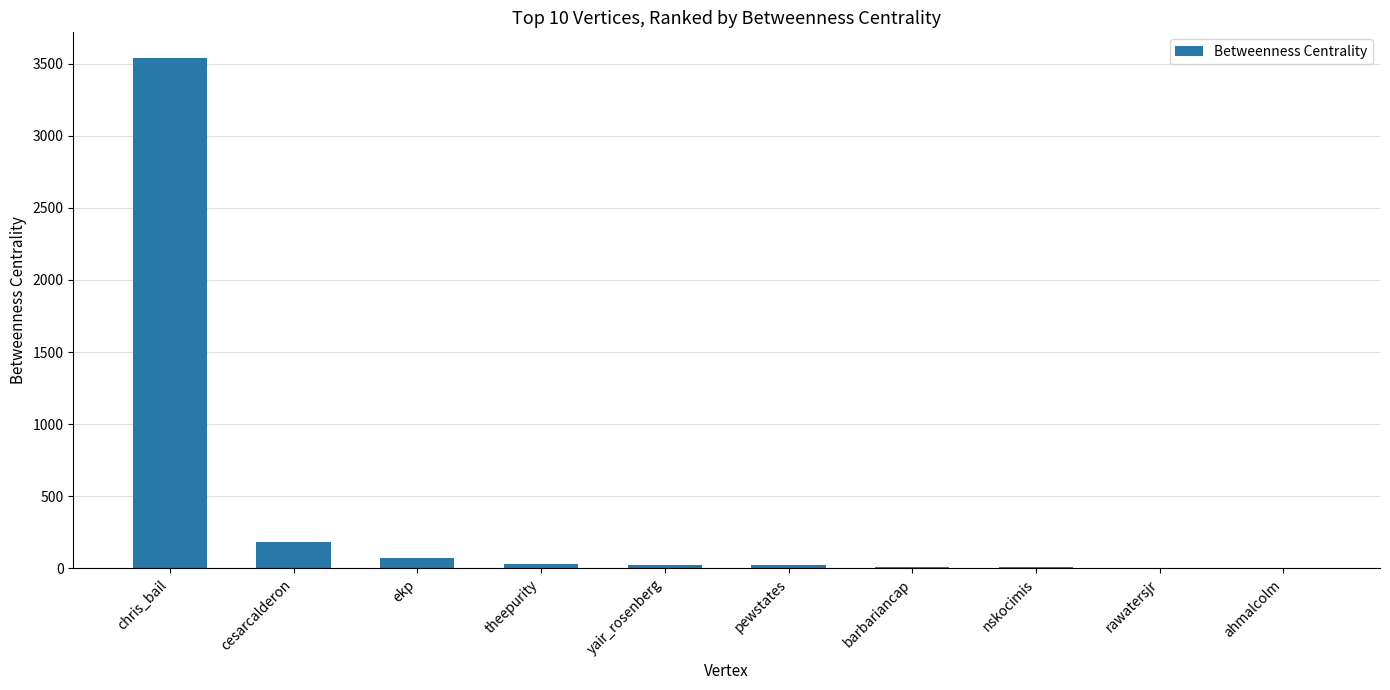

What is the change in value from theepurity to barbariancap?

-24